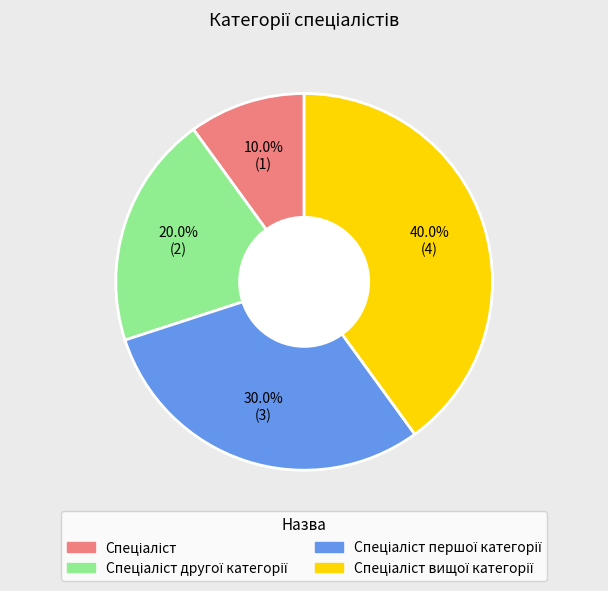

Is there any slice that represents more than half of the pie?

No